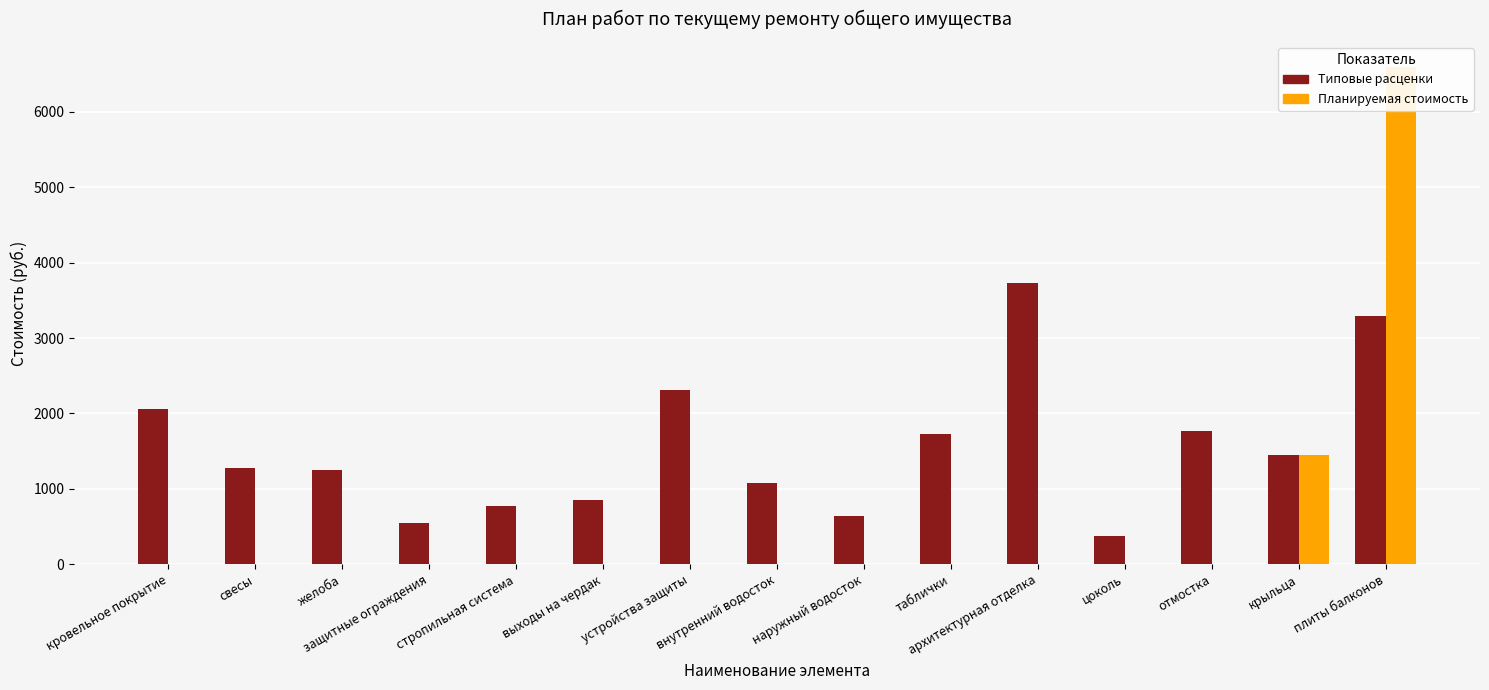

True or false: Типовые расценки has a value of 848.8 at выходы на чердак.

True